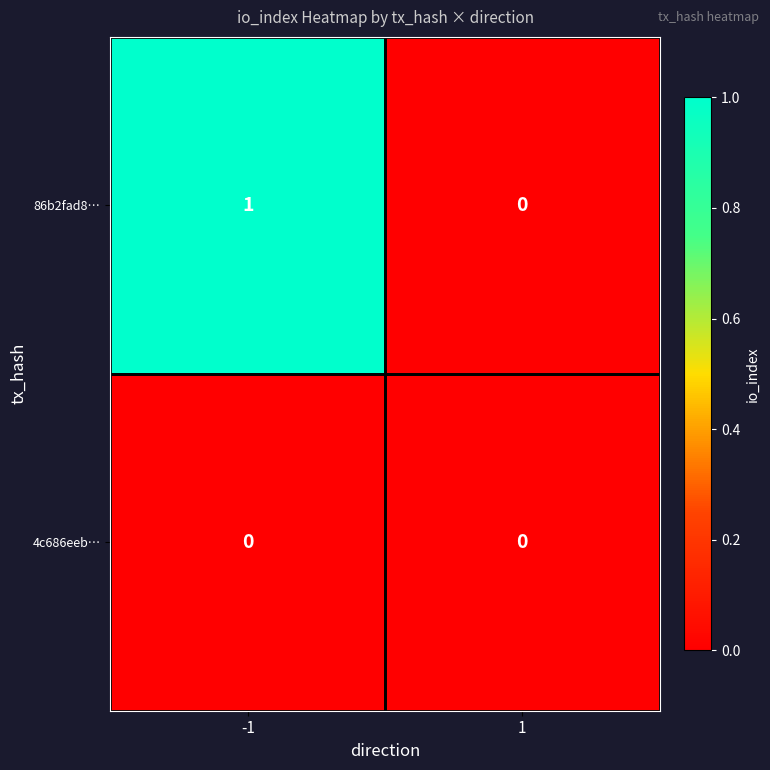

List the series in order of their overall mean, lowest first.

4c686eeb…, 86b2fad8…